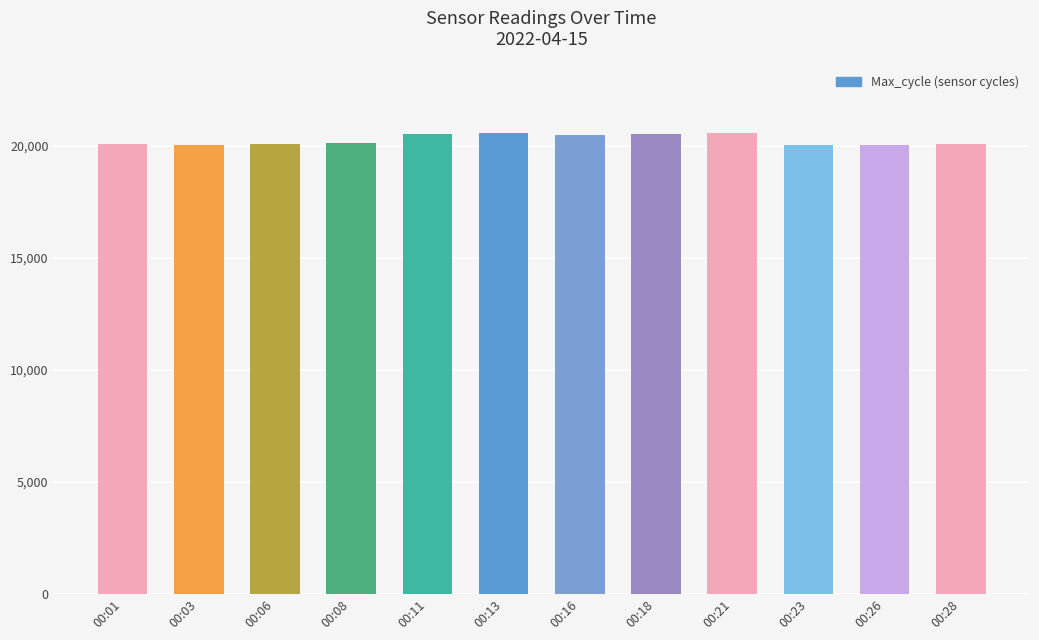

The value at 00:08 is 20102. True or false?

True